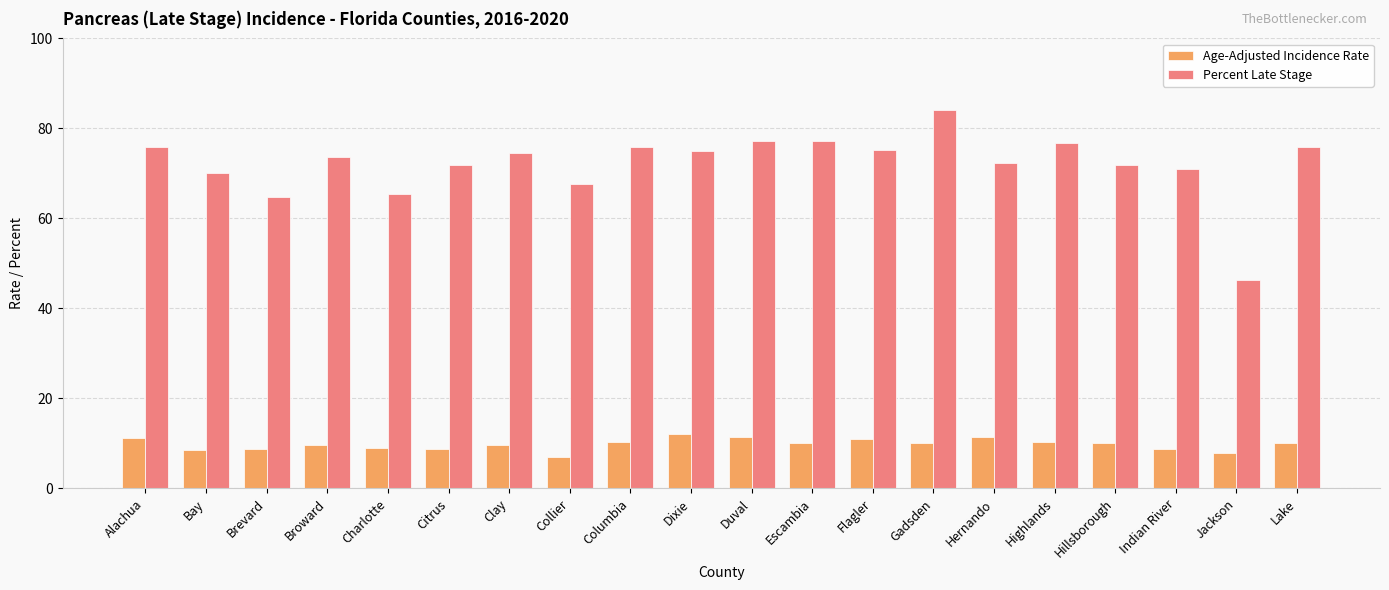

What is the spread (max minus min) of values at Citrus?

63.1